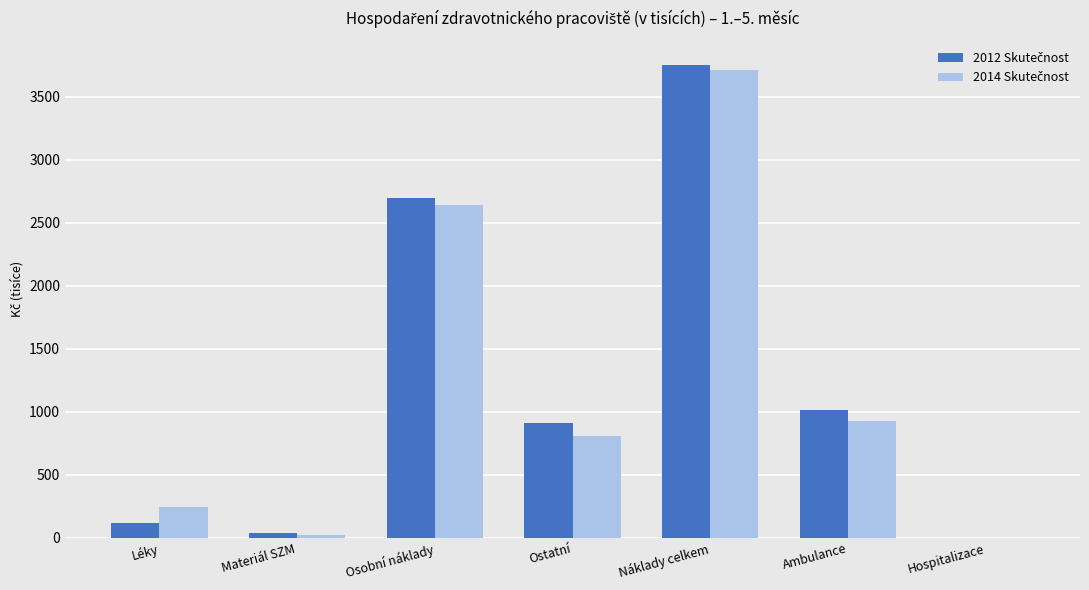

Which category has the highest value across all series?

Náklady celkem